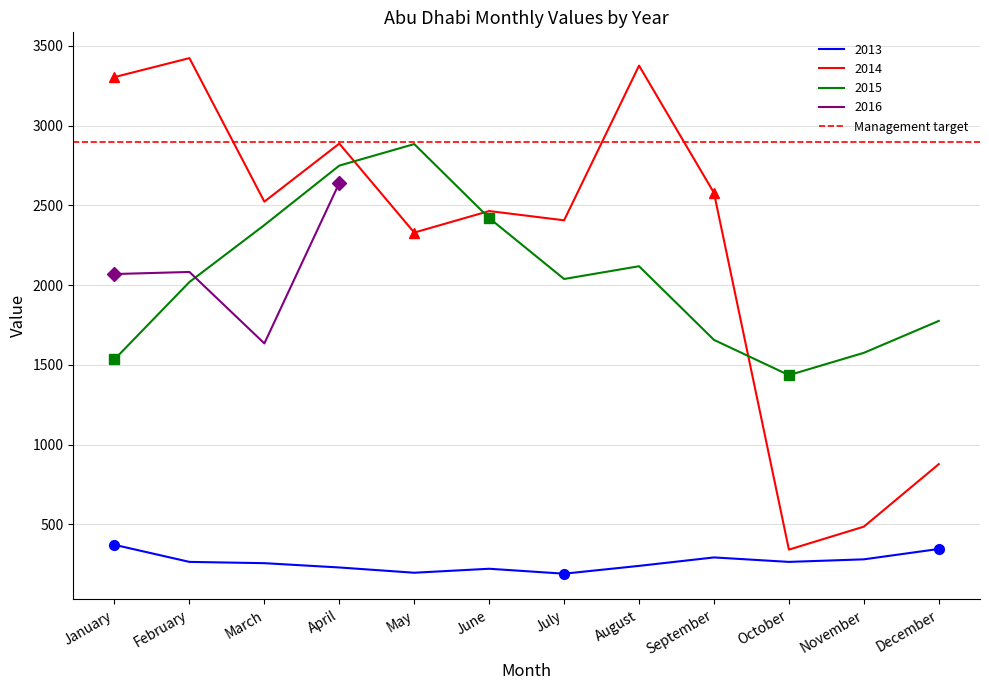

Where is 2015 nearest to the value 2159?

August